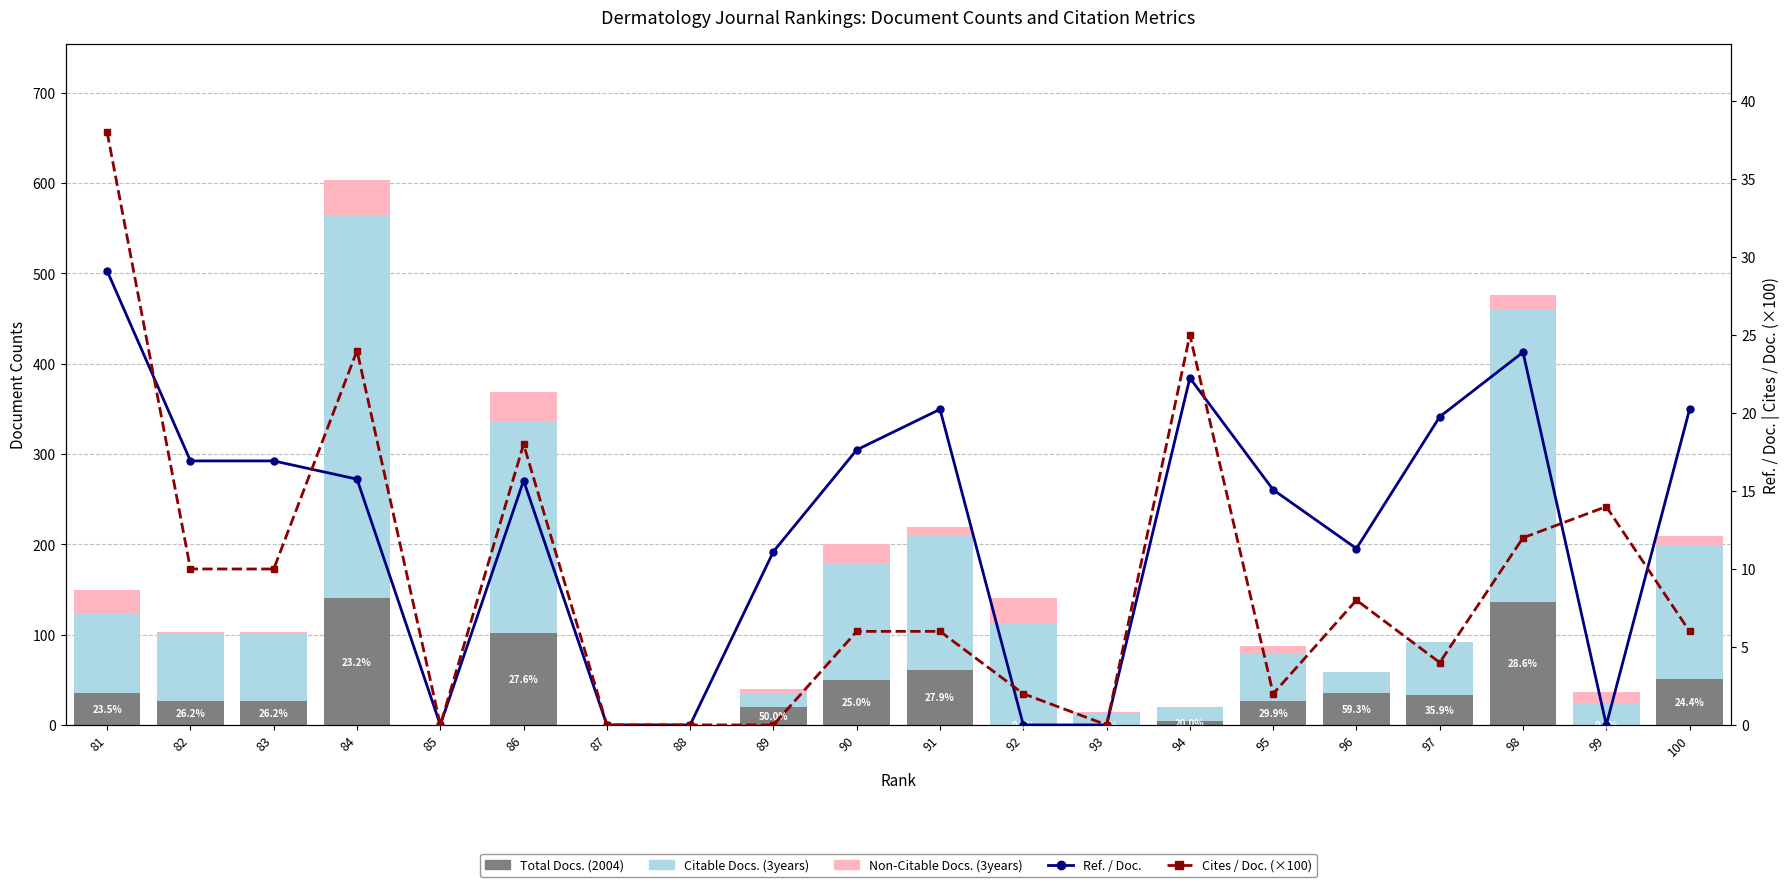

Rank the categories by Citable Docs. (3years) value from highest to lowest.

84, 98, 86, 91, 100, 90, 92, 81, 82, 83, 97, 95, 96, 99, 94, 89, 93, 85, 87, 88